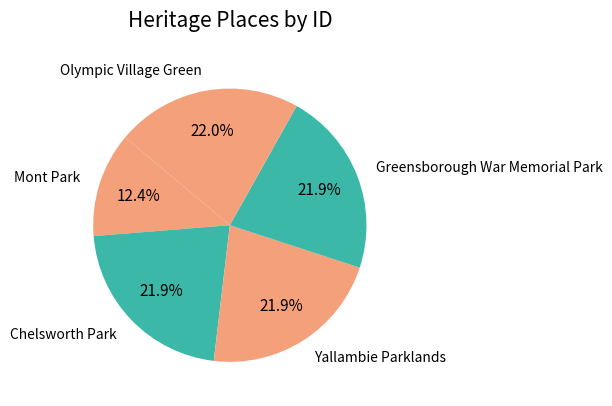

To the nearest percent, what is the combined percentage of Yallambie Parklands and Mont Park?

34%